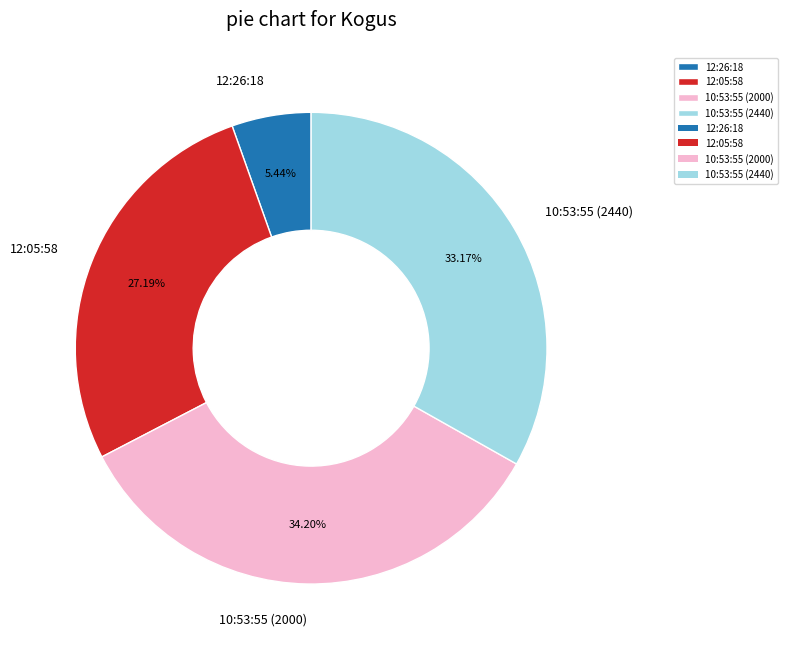

Which slice is the smallest?

12:26:18